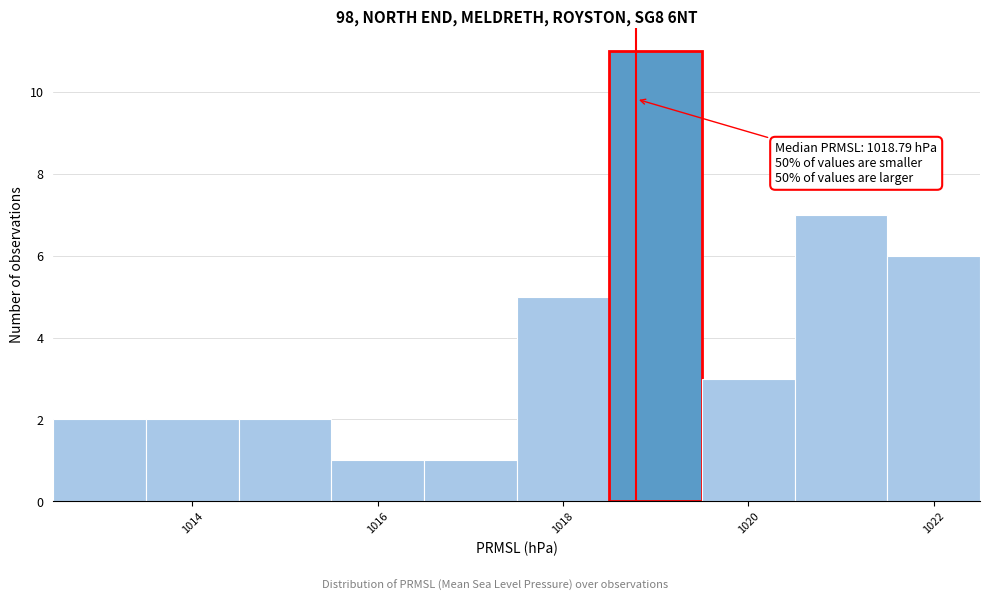

Which range on the x-axis has the tallest bar?

1018.5 to 1019.5